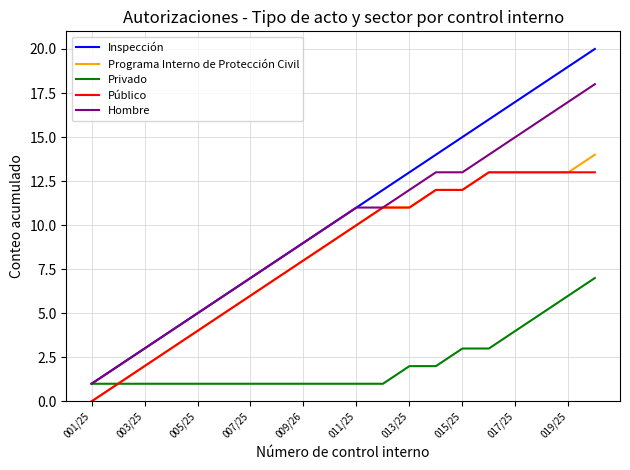

Which series has the largest total across all categories?

Inspección